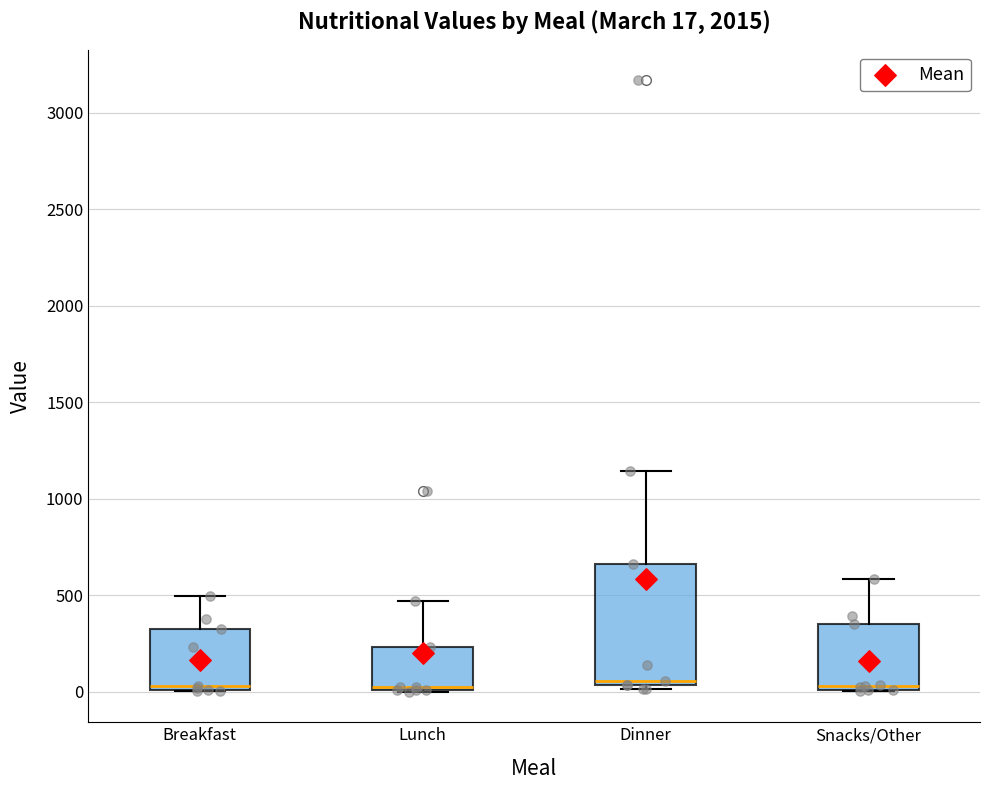

Comparing the boxes themselves (not the whiskers), which one is the tallest?

Dinner